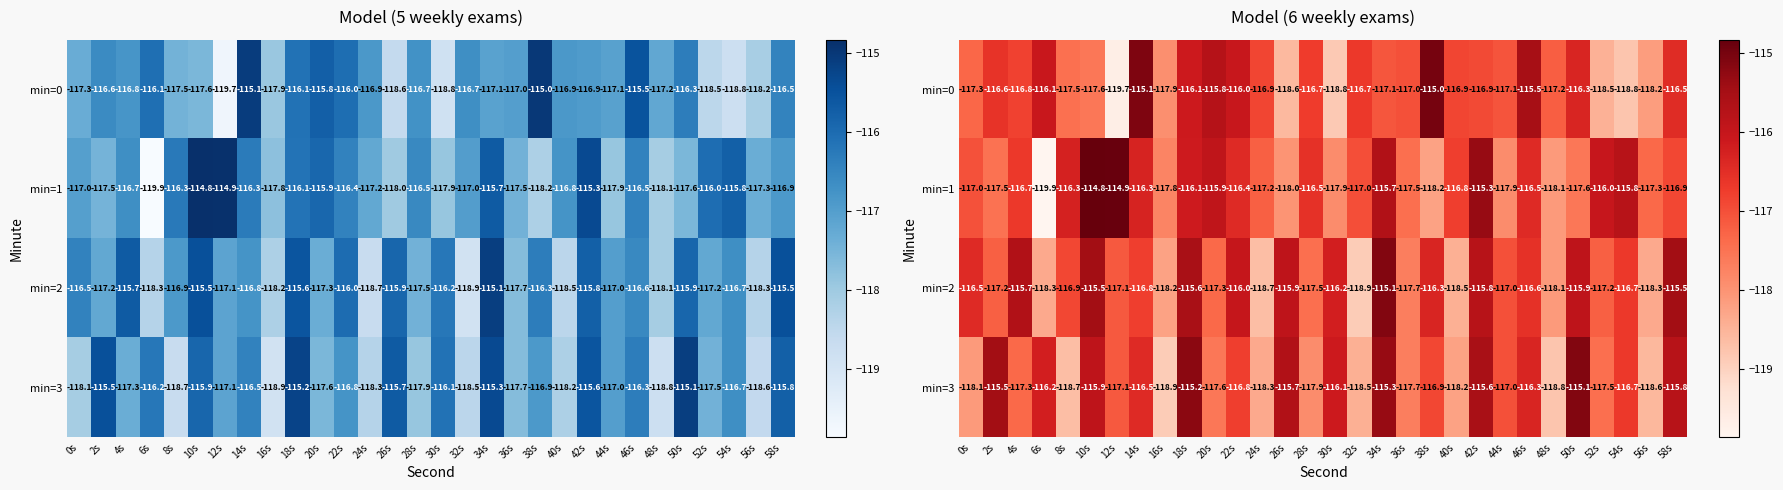

How many data points in min=0 are above -116?

4